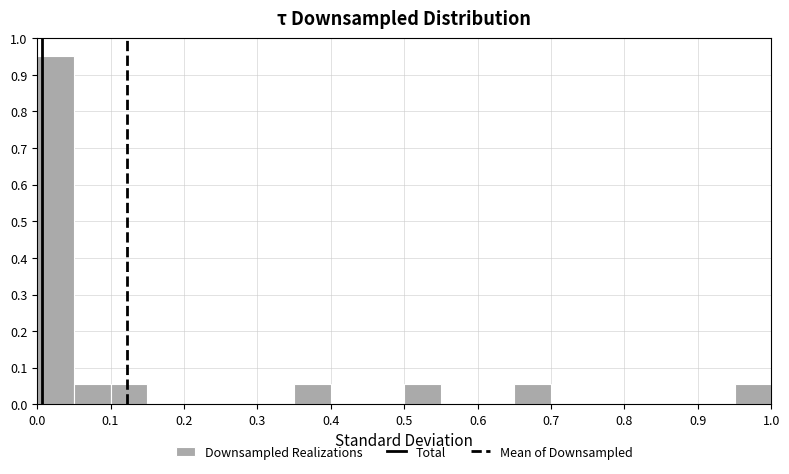

Reading left to right, transcribe this chart: for each bar, give the range it covers on the x-axis and its height. The values are not printed on the chart, so give them approximately, as read against the axis.

0.00 to 0.05: 0.95
0.05 to 0.10: 0.06
0.10 to 0.15: 0.06
0.15 to 0.20: 0
0.20 to 0.25: 0
0.25 to 0.30: 0
0.30 to 0.35: 0
0.35 to 0.40: 0.06
0.40 to 0.45: 0
0.45 to 0.50: 0
0.50 to 0.55: 0.06
0.55 to 0.60: 0
0.60 to 0.65: 0
0.65 to 0.70: 0.06
0.70 to 0.75: 0
0.75 to 0.80: 0
0.80 to 0.85: 0
0.85 to 0.90: 0
0.90 to 0.95: 0
0.95 to 1.00: 0.06